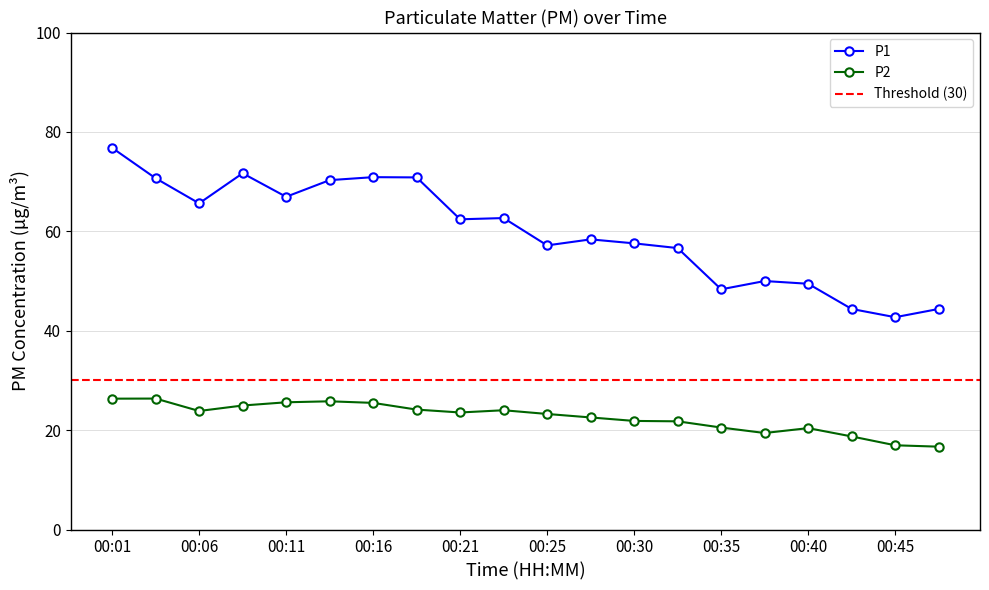

True or false: P1 and P2 cross at least once.

False